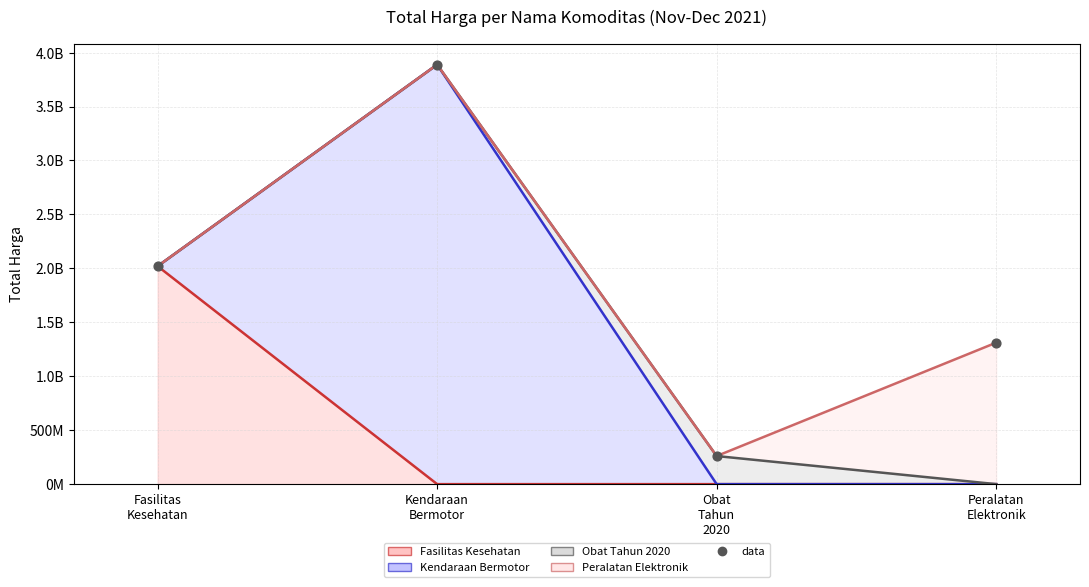

At which category is the sum across all series the highest?

Kendaraan
Bermotor